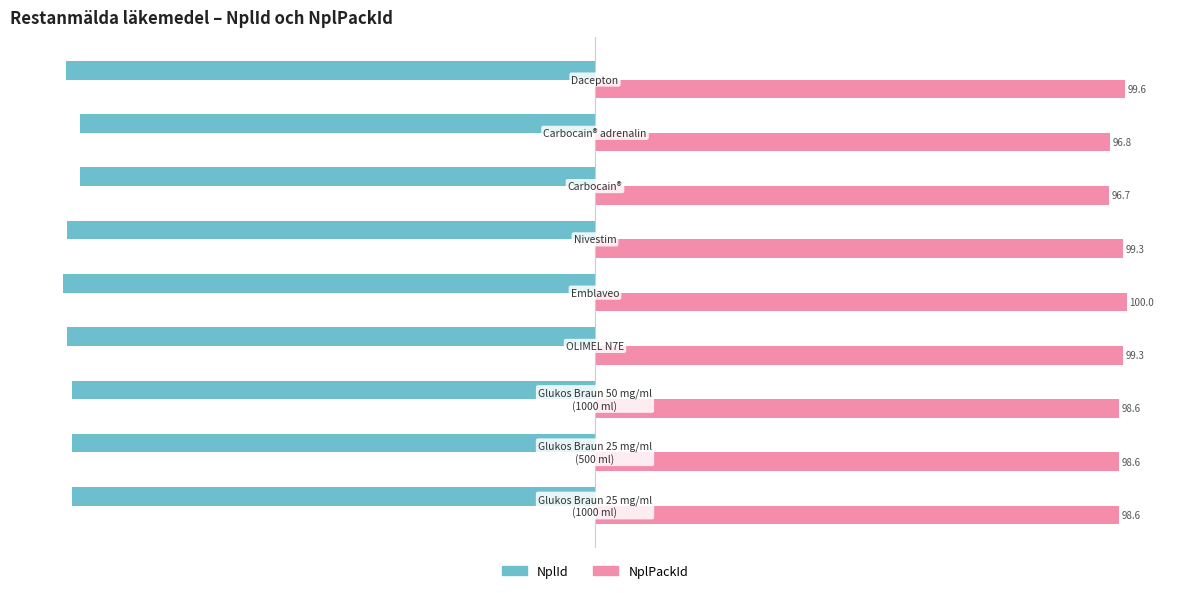

List the series in order of their overall mean, lowest first.

NplId, NplPackId